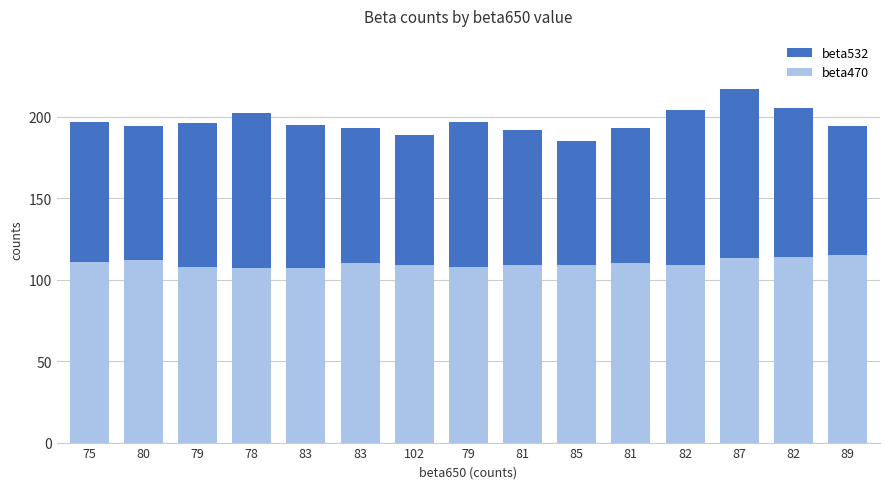

Reading left to right, what are all the values shown in this chart?

beta532: 75=197	80=194	79=196	78=202	83=195	83=193	102=189	79=197	81=192	85=185	81=193	82=204	87=217	82=205	89=194
beta470: 75=111	80=112	79=108	78=107	83=107	83=110	102=109	79=108	81=109	85=109	81=110	82=109	87=113	82=114	89=115